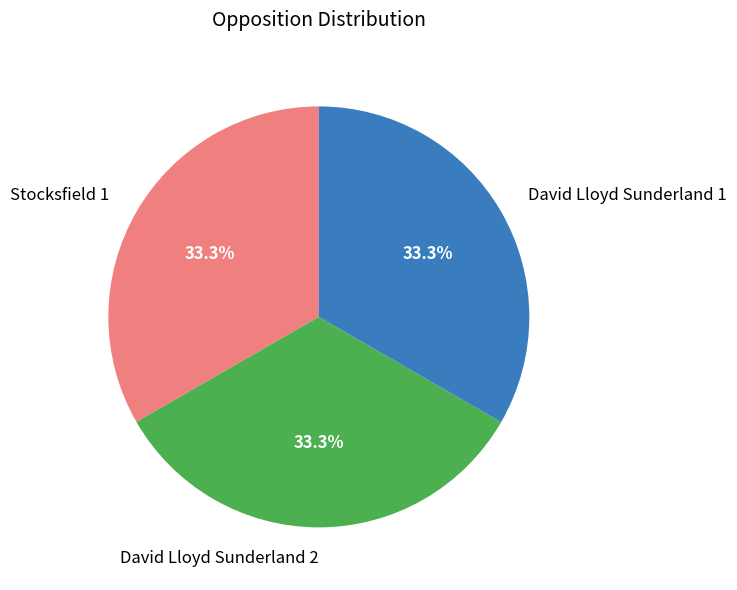

Is there any slice that represents more than half of the pie?

No